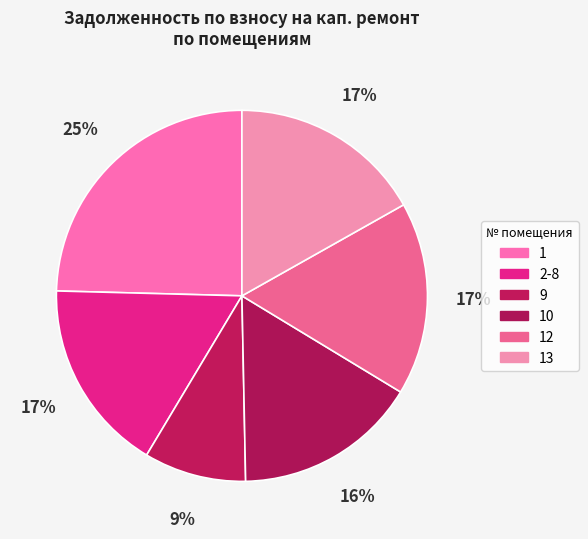

To the nearest percent, what portion does 9 represent?

9%